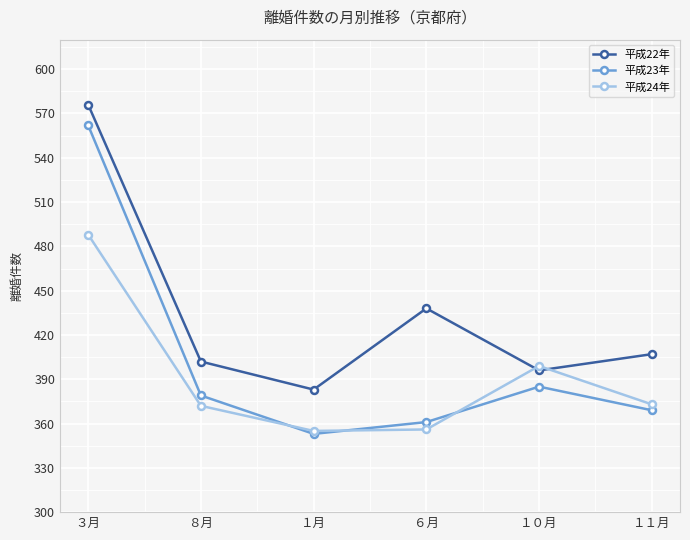

True or false: 平成22年 and 平成23年 intersect in this chart.

False